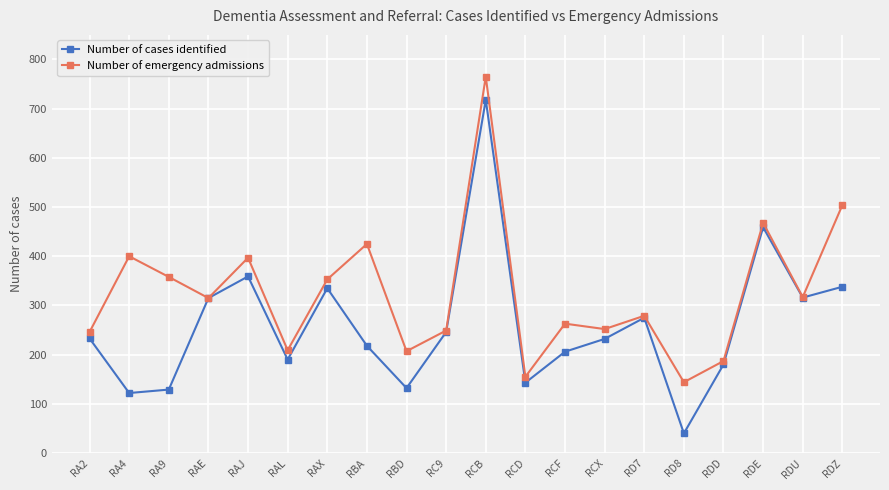

What is the difference between the maximum and minimum values in the Number of emergency admissions series?

621